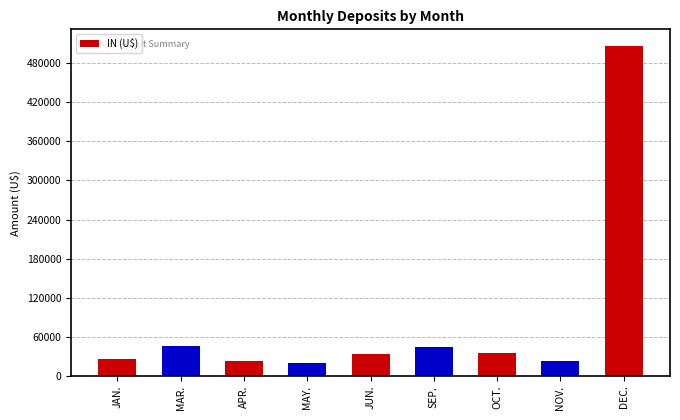

What is the value of the 4th bar from the left?

20000.0